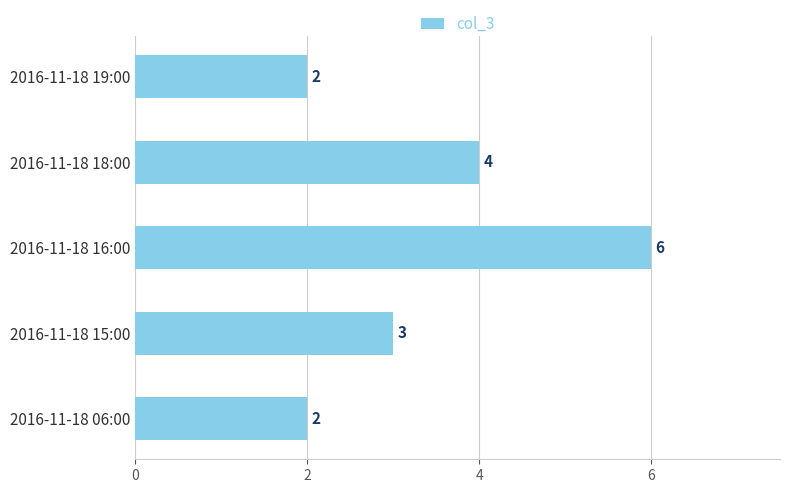

Where is the data nearest to the value 4?

2016-11-18 18:00